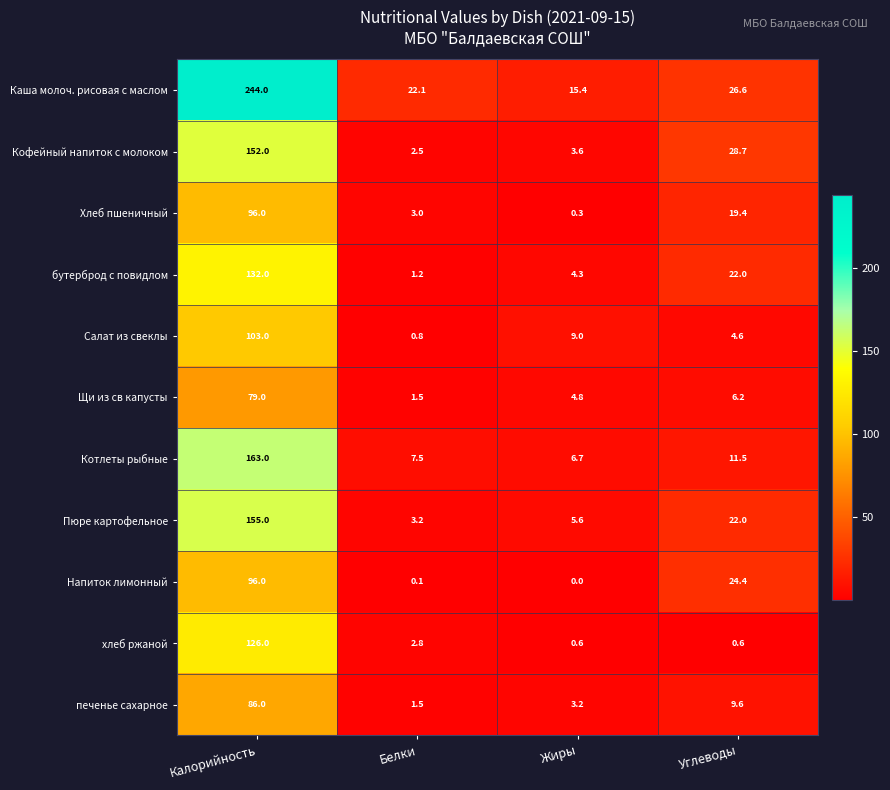

What is the sum of all хлеб ржаной values?

130.0